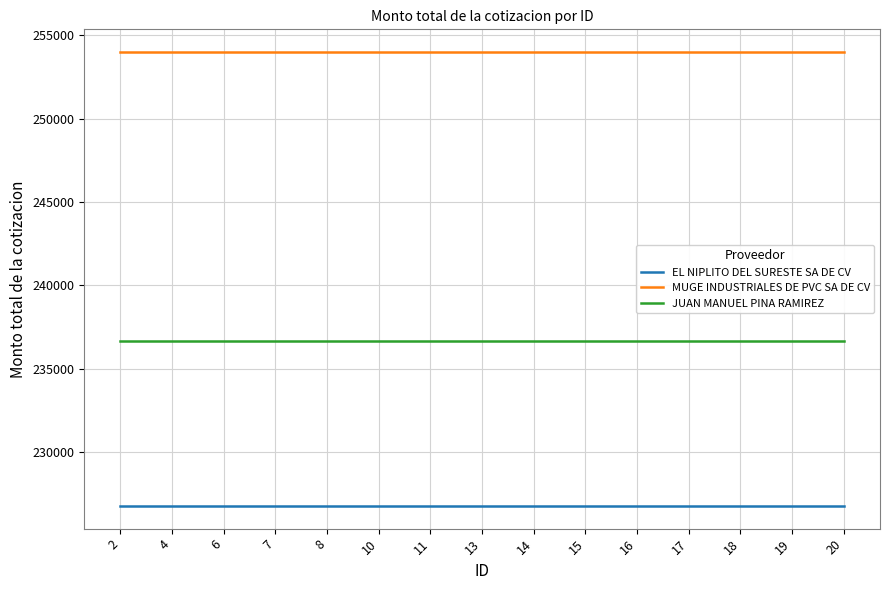

What is the minimum value for MUGE INDUSTRIALES DE PVC SA DE CV?

253991.3